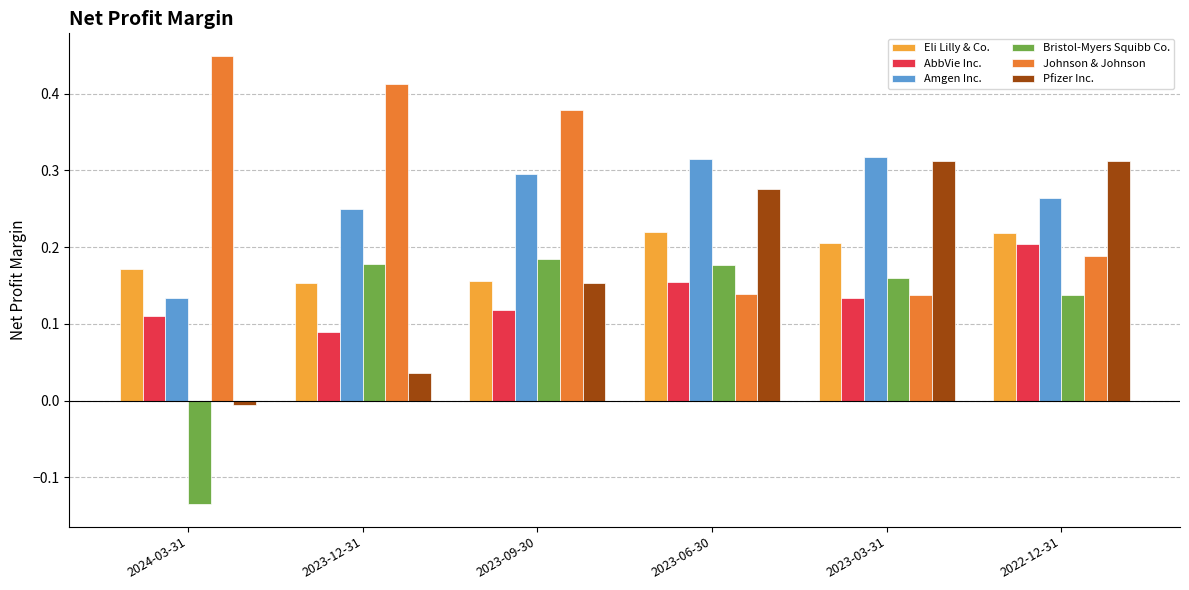

Is it true that AbbVie Inc. equals 0.2 at 2023-06-30?

True